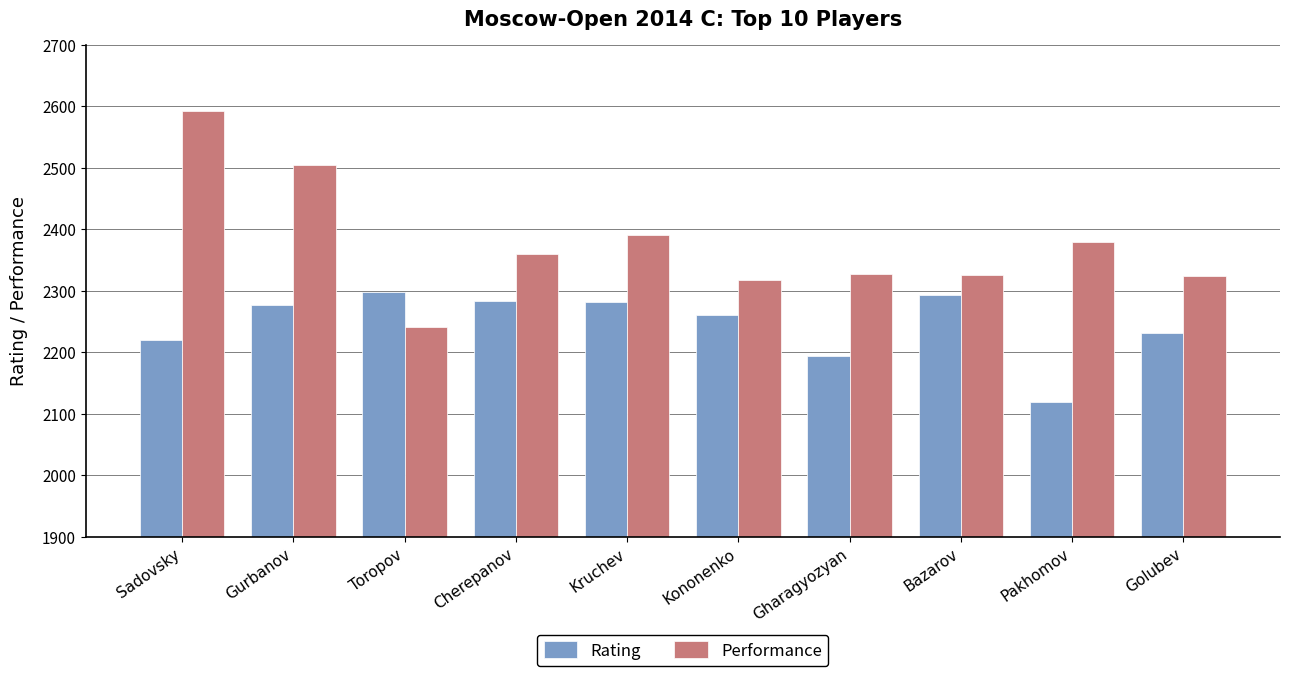

How many series are shown in this chart?

2